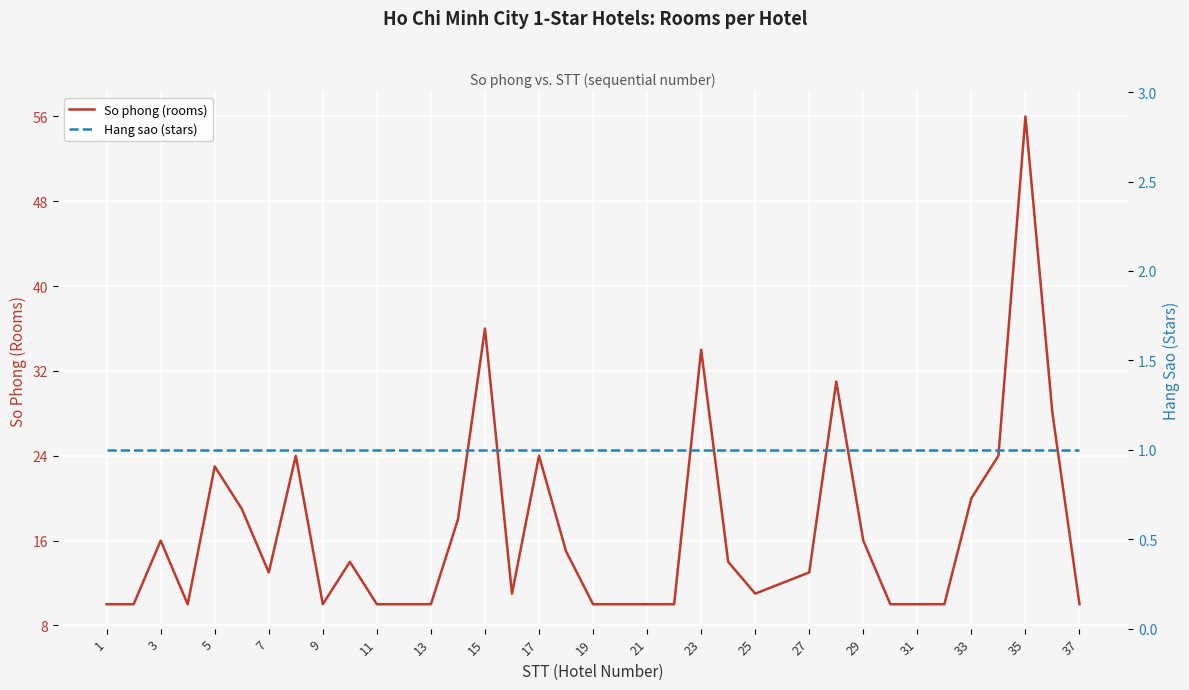

What is the value of the So phong (rooms) point at the 29th from the left?

16